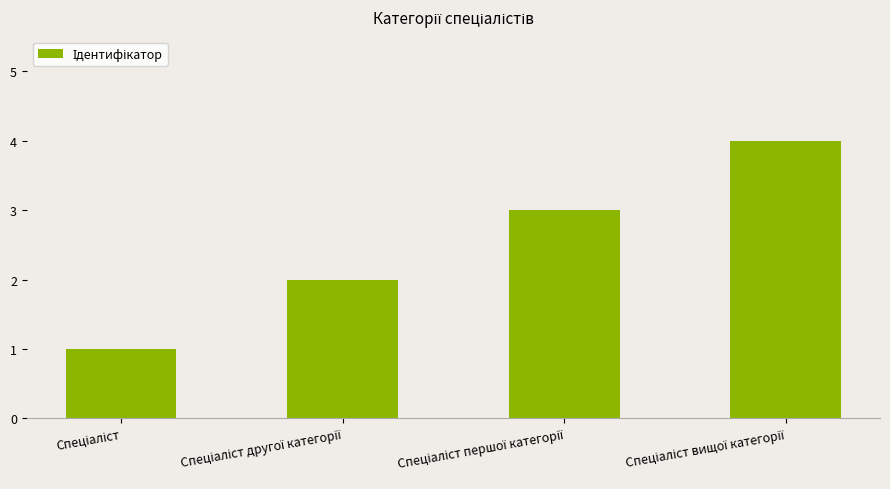

What is the maximum value shown in the chart?

4